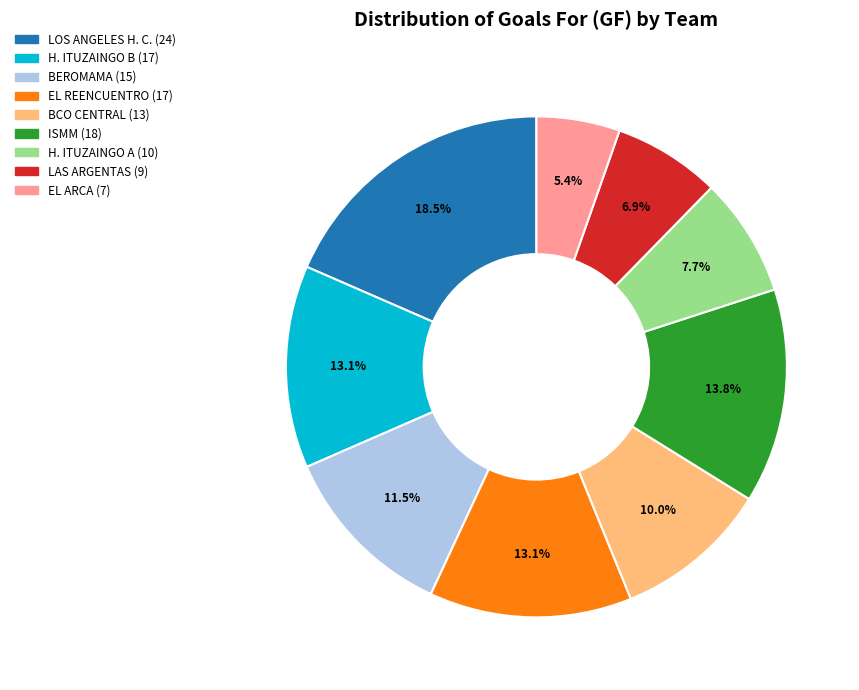

How many segments does this pie chart have?

9